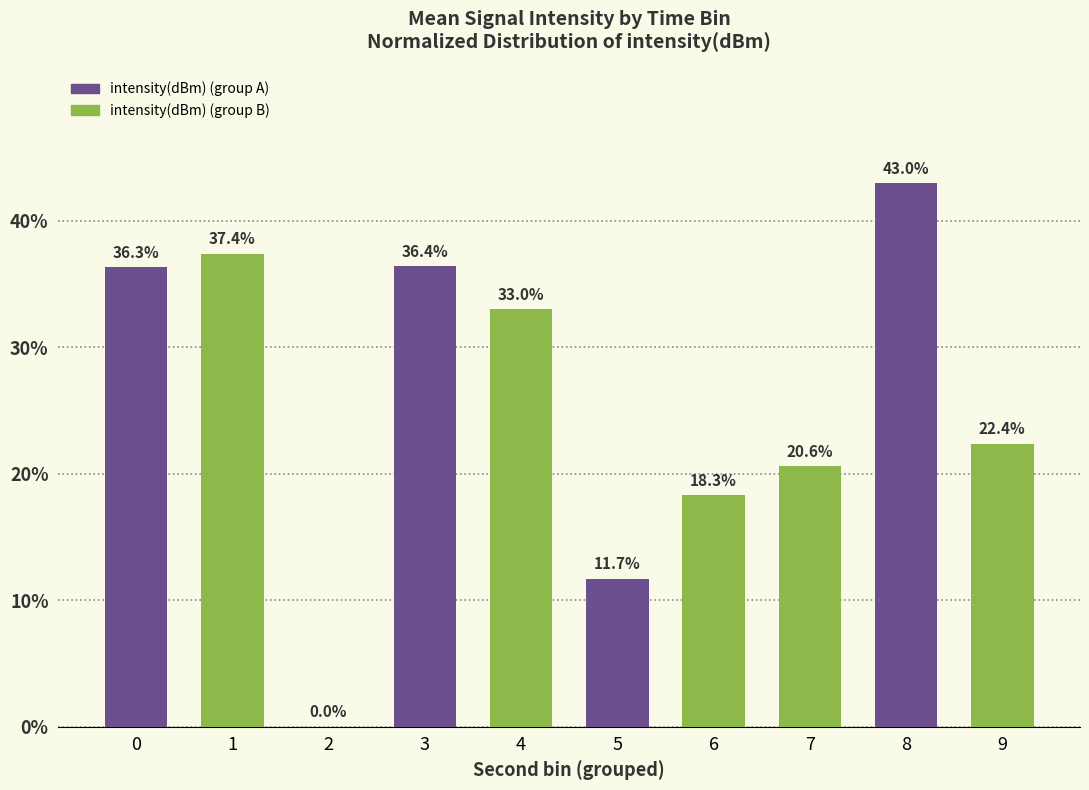

Reading left to right, what are all the values shown in this chart?

0=36.3	1=37.4	2=0.0	3=36.4	4=33.0	5=11.7	6=18.3	7=20.6	8=43.0	9=22.4